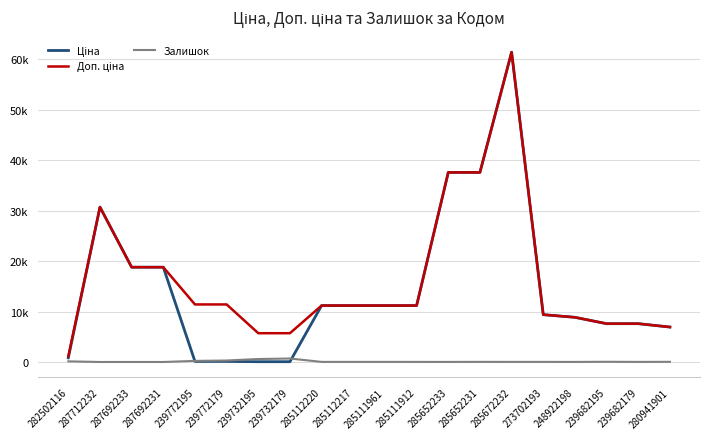

Reading right to left, transcribe all the data shown in this chart.

Ціна: 6925.7	7596.5	7596.5	8856.7	9384.0	61434.3	37593.6	37593.6	11188.2	11188.2	11188.2	11188.2	57.0	57.0	114.1	114.1	18796.8	18796.8	30717.1	818.5
Доп. ціна: 6925.7	7596.5	7596.5	8856.7	9384.0	61434.3	37593.6	37593.6	11188.2	11188.2	11188.2	11188.2	5705.0	5705.0	11410.0	11410.0	18796.8	18796.8	30717.1	1109.2
Залишок: 31.0	16.0	39.0	11.0	17.0	16.0	23.0	13.0	15.0	17.0	17.0	17.0	686.0	588.0	290.0	214.0	0.0	0.0	0.0	125.0